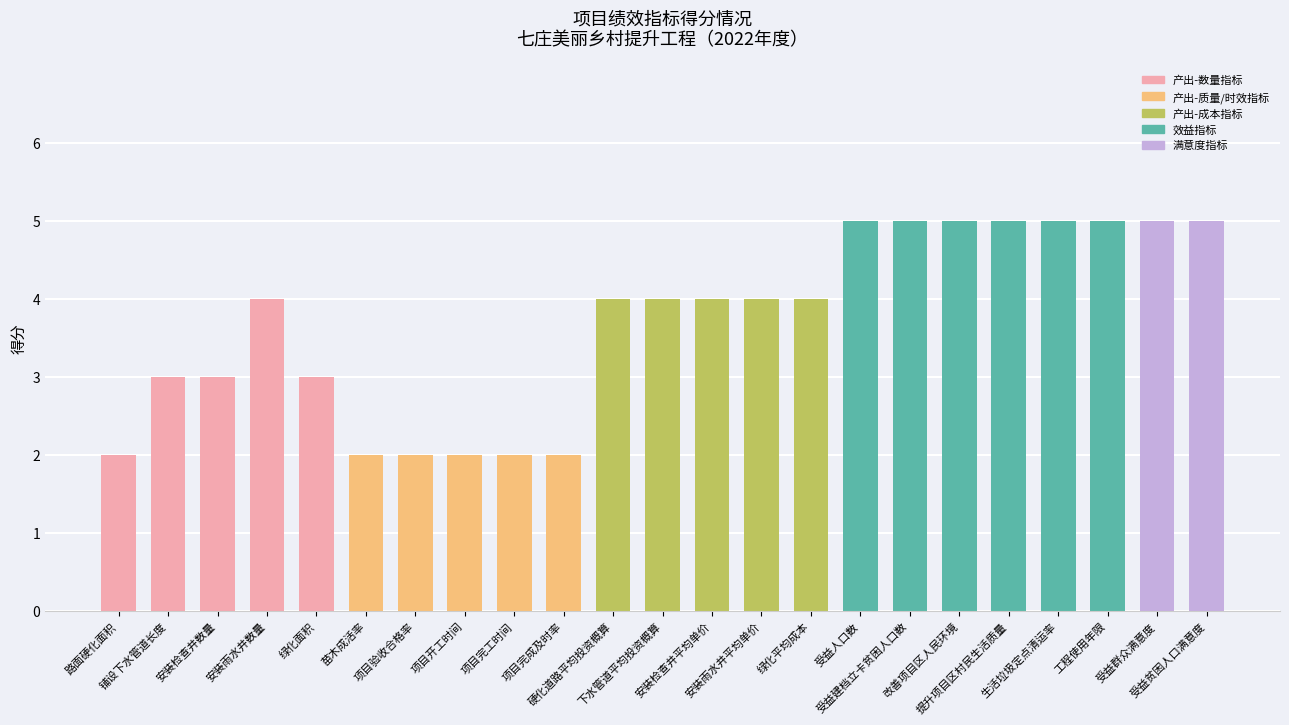

Does the chart contain stacked bars?

No